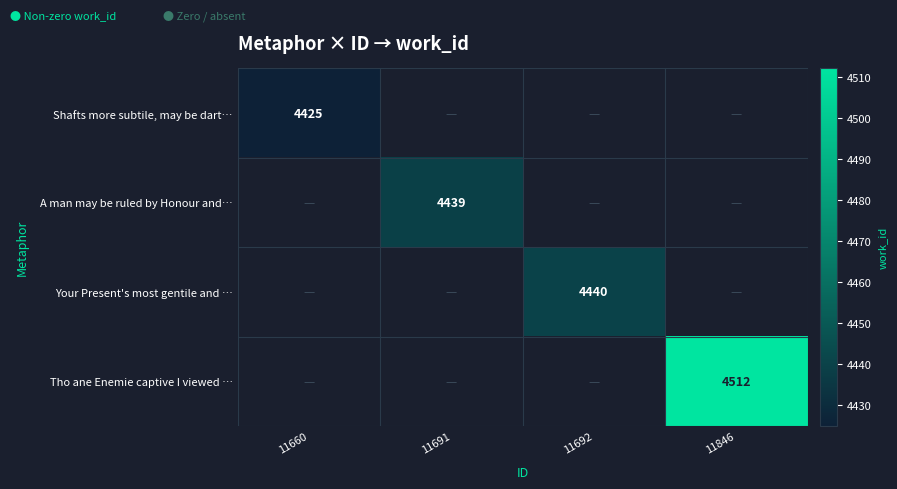

Count the number of categories in the chart.

4